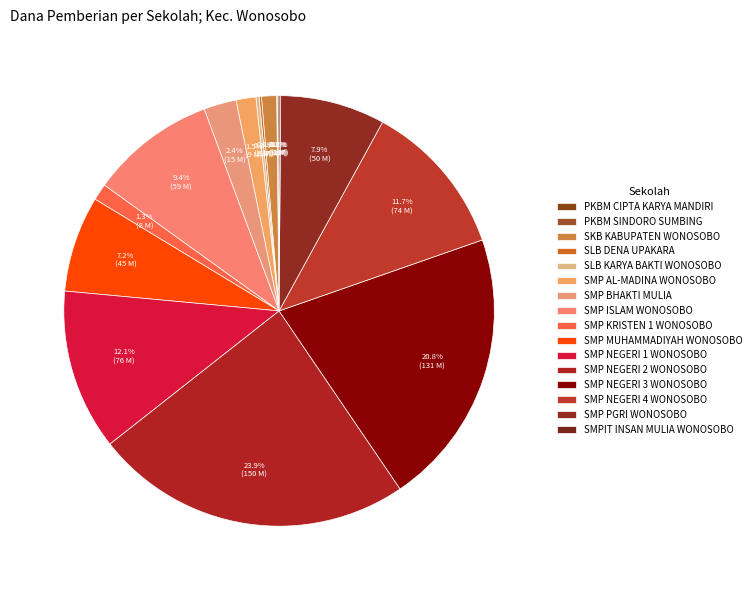

Count the number of slices in the pie.

16